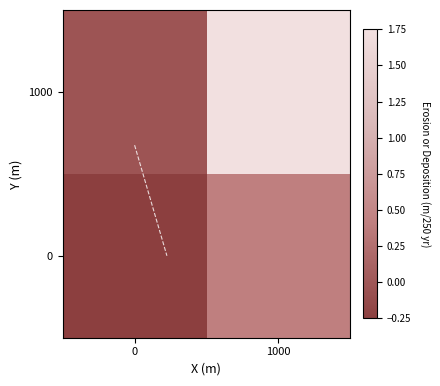

How many values in the 1000 series are below 1?

1